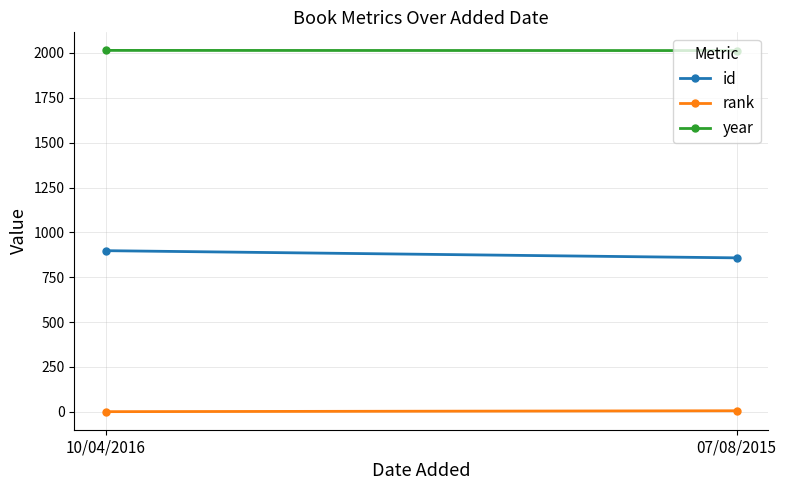

List the series in order of their peak value, lowest first.

rank, id, year